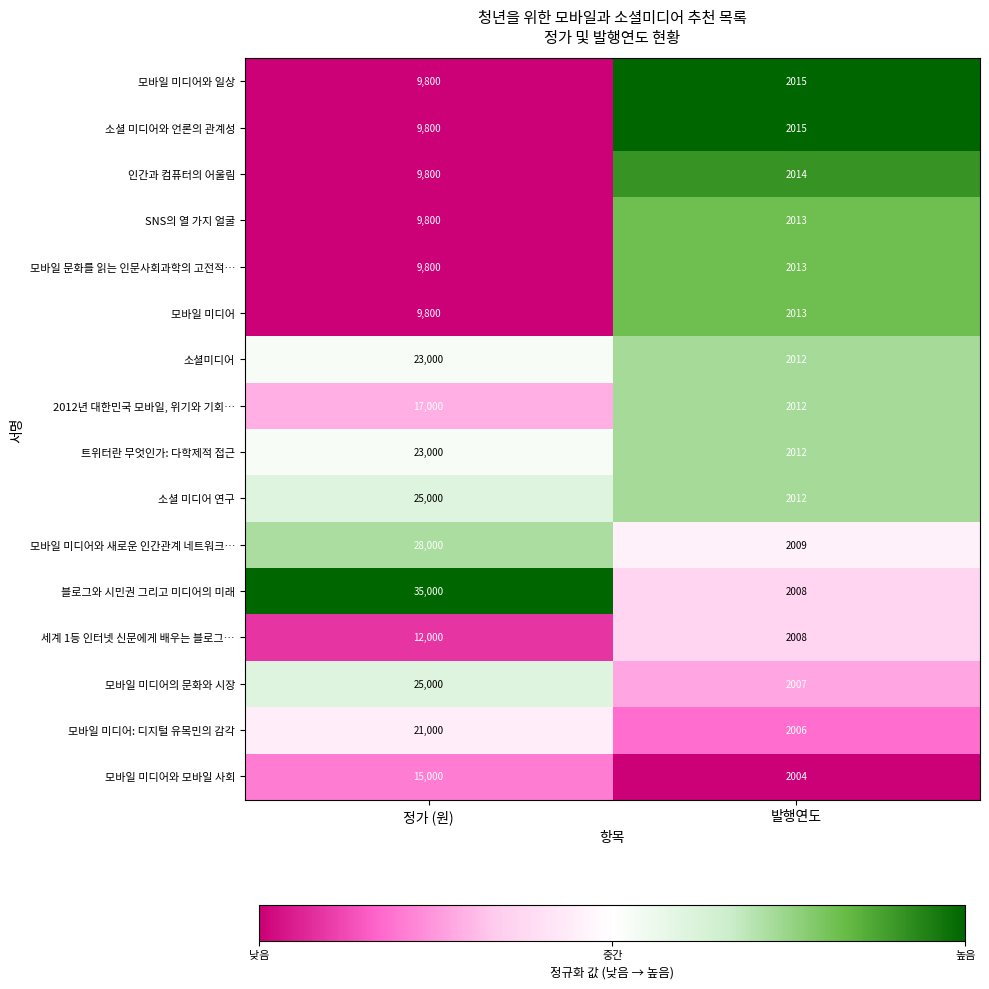

What is the approximate value of 모바일 문화를 읽는 인문사회과학의 고전적… at 발행연도?

2013